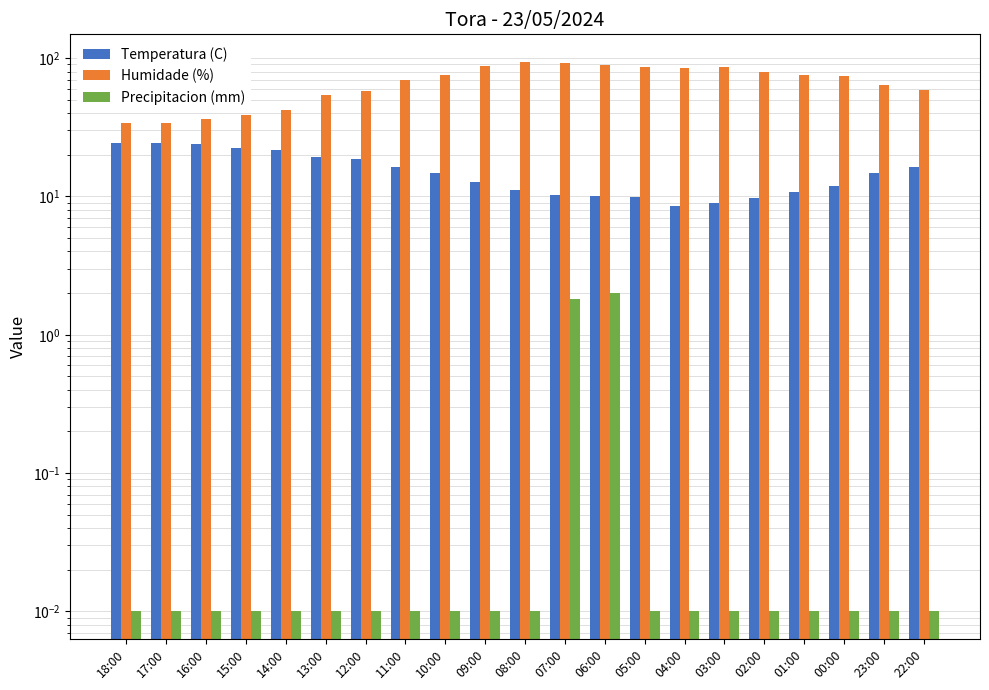

At which category is the sum across all series the highest?

08:00